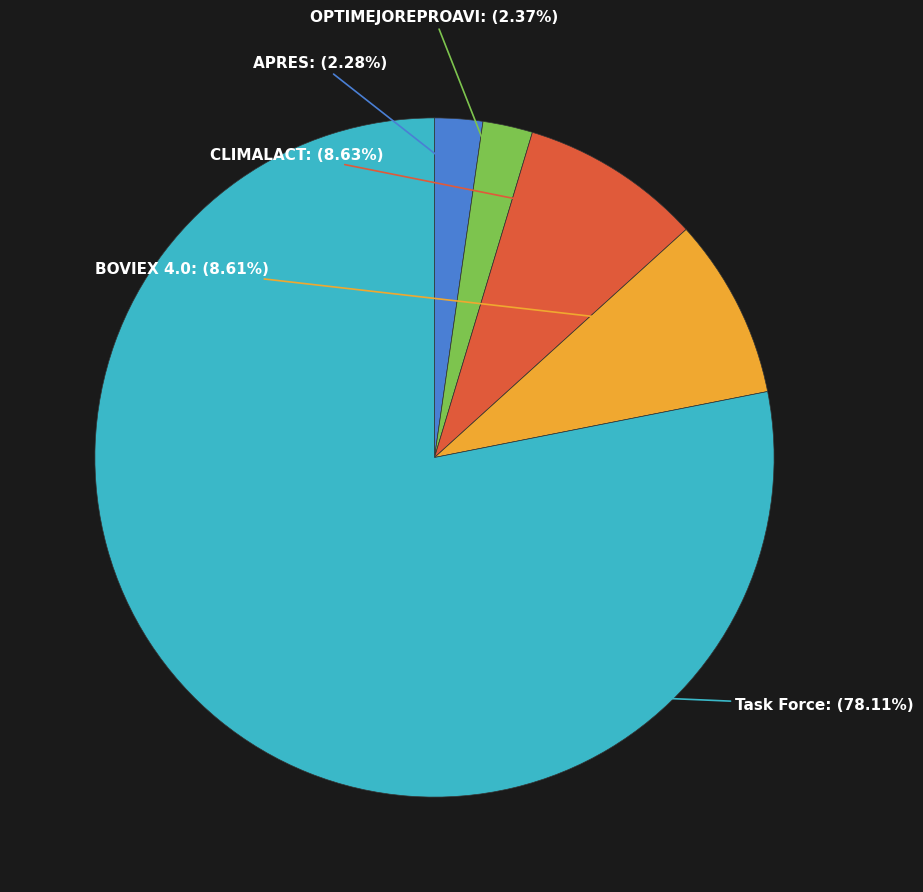

Does OPTIMEJOREPROAVI represent more than half of the total?

No